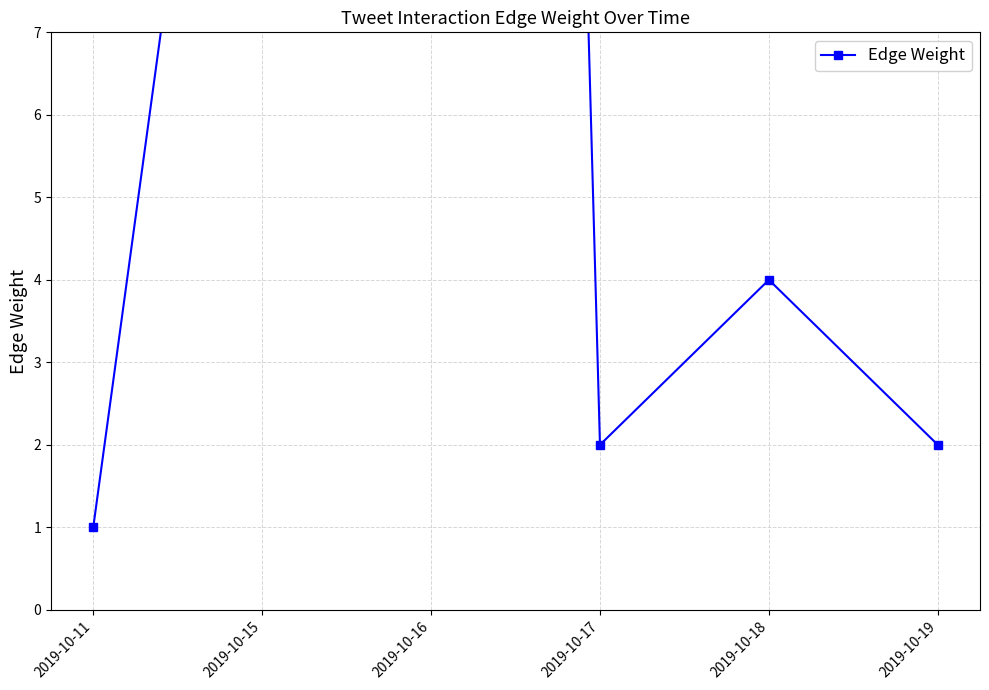

Is it true that the value at 2019-10-19 is 3?

False